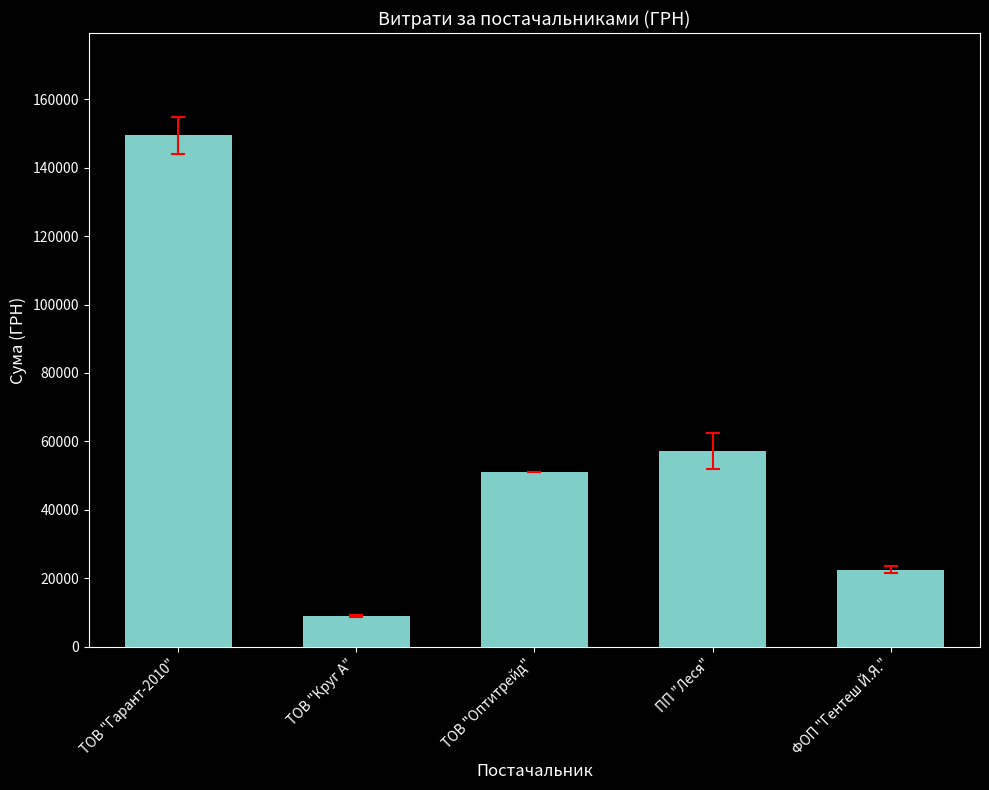

What is the difference between the maximum and minimum values?

140390.7